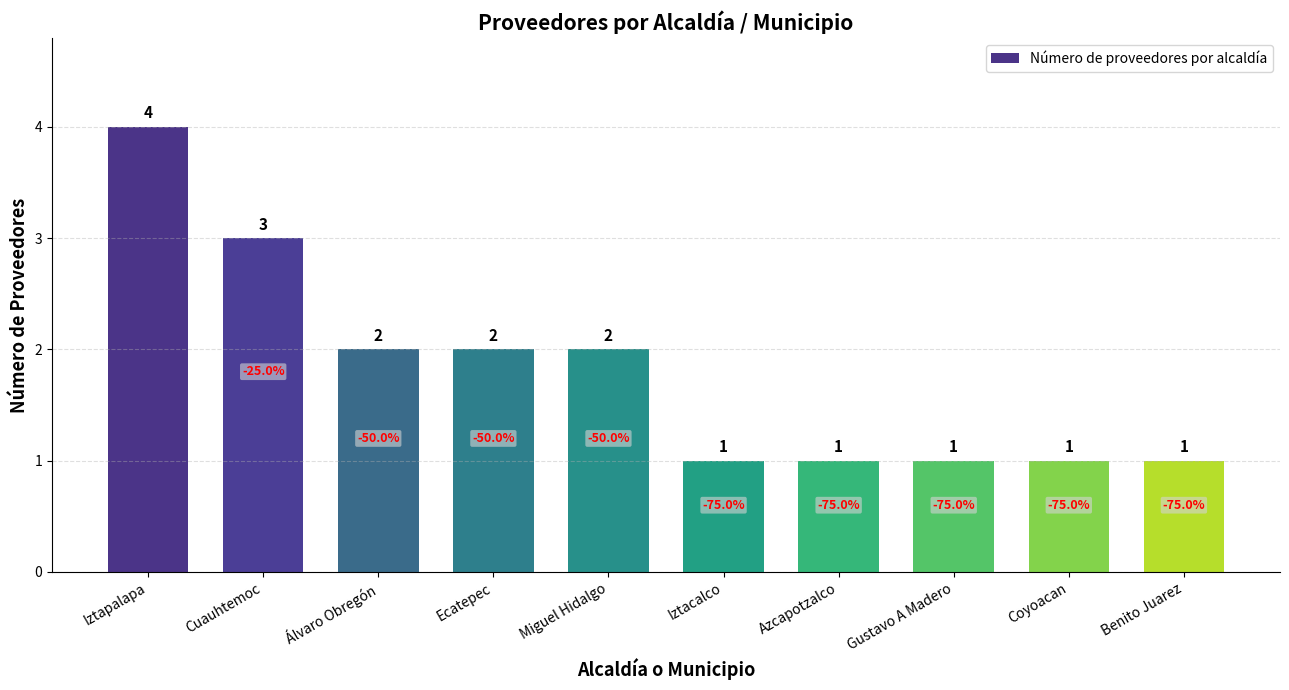

What is the maximum value shown in the chart?

4